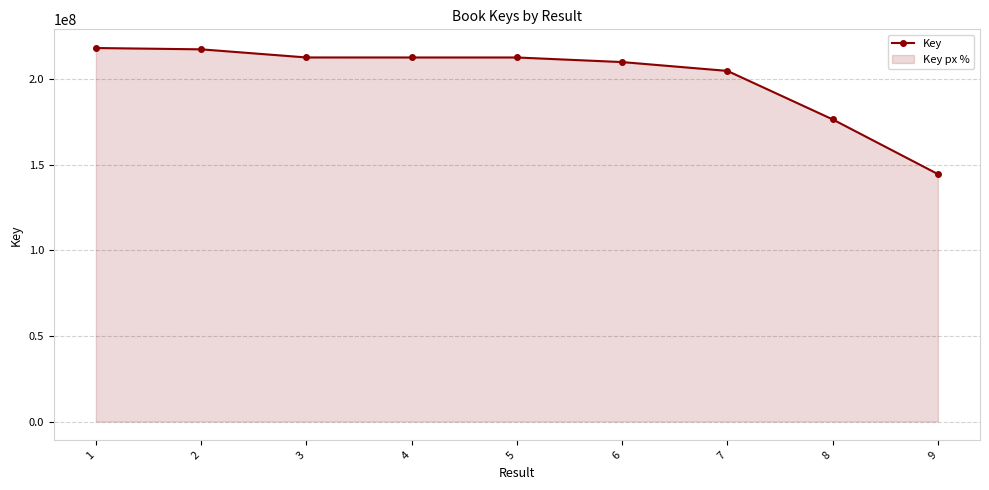

What is the greatest value displayed?

218168127